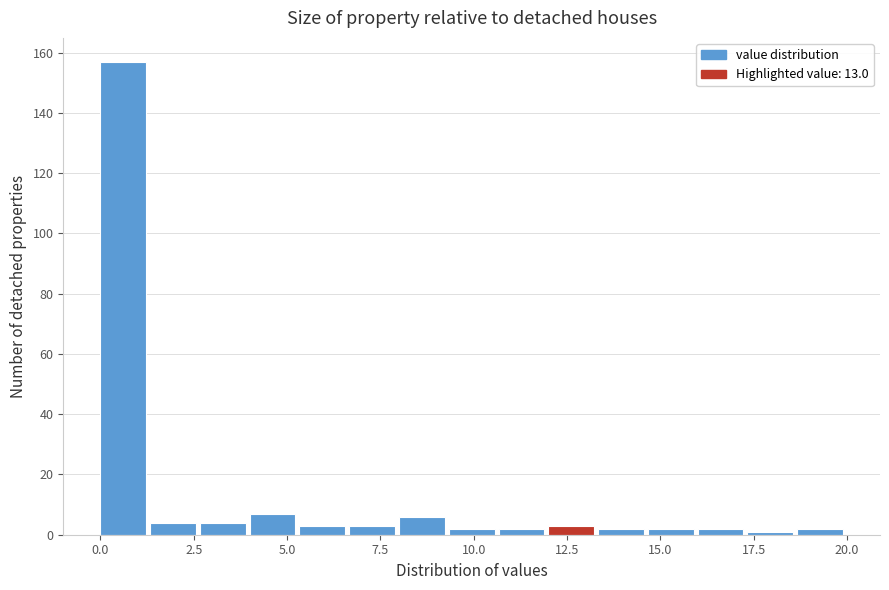

Read against the x-axis, roughly where is the centre of the tallest bar?

0.5